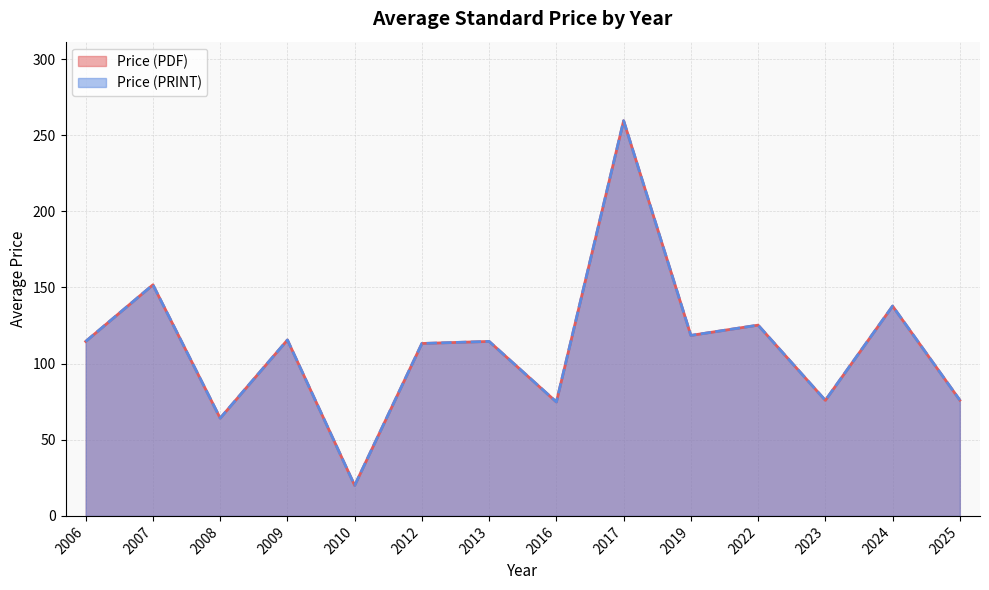

How many data points in Price (PRINT) are less than 125?

10